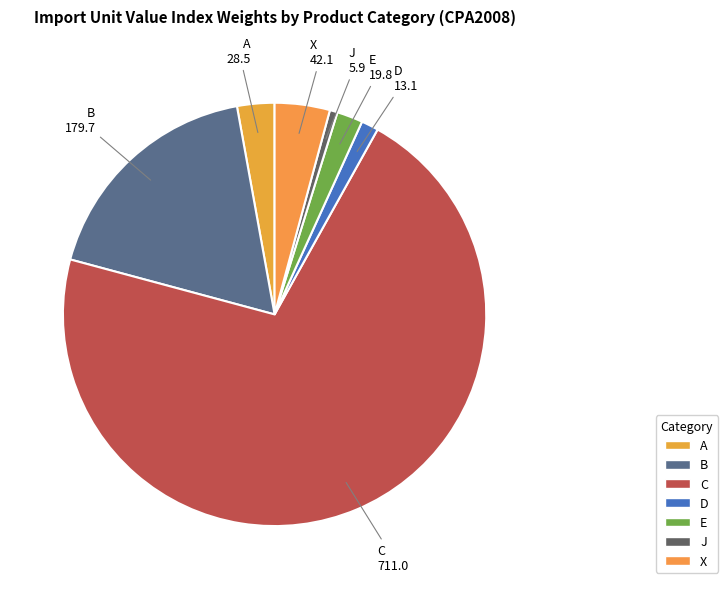

What is the majority slice?

C